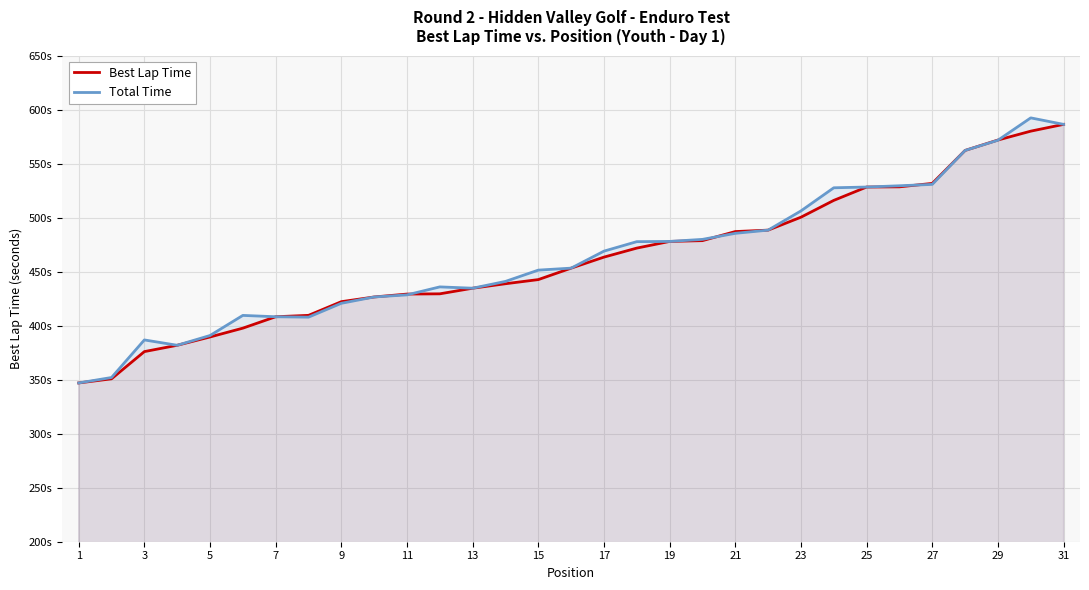

How many data points in Best Lap Time are less than 453?

15